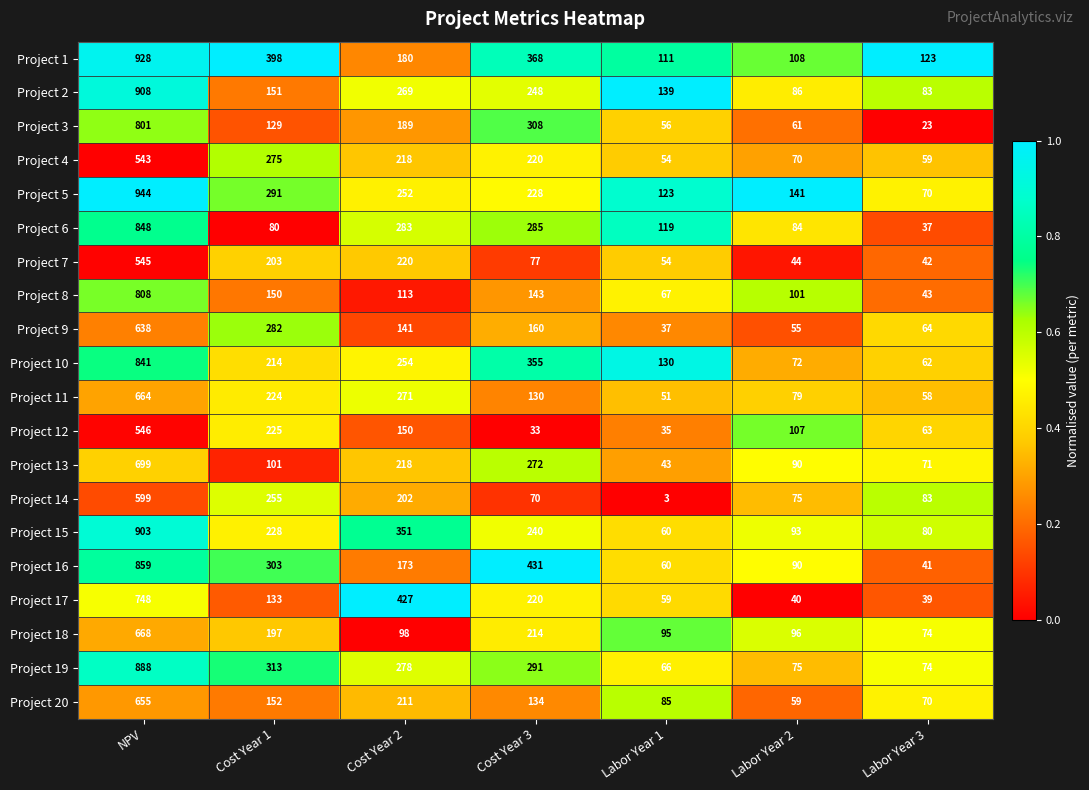

Which category has the highest value across all series?

NPV